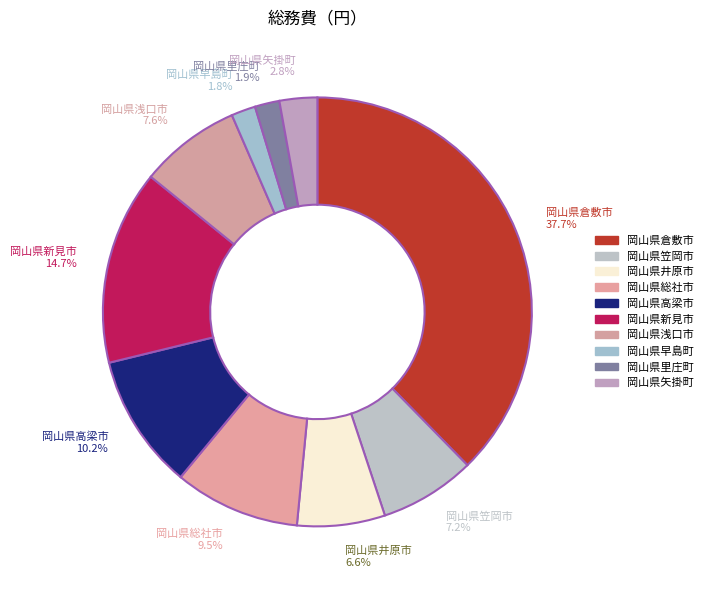

Which category has the biggest portion of the pie?

岡山県倉敷市